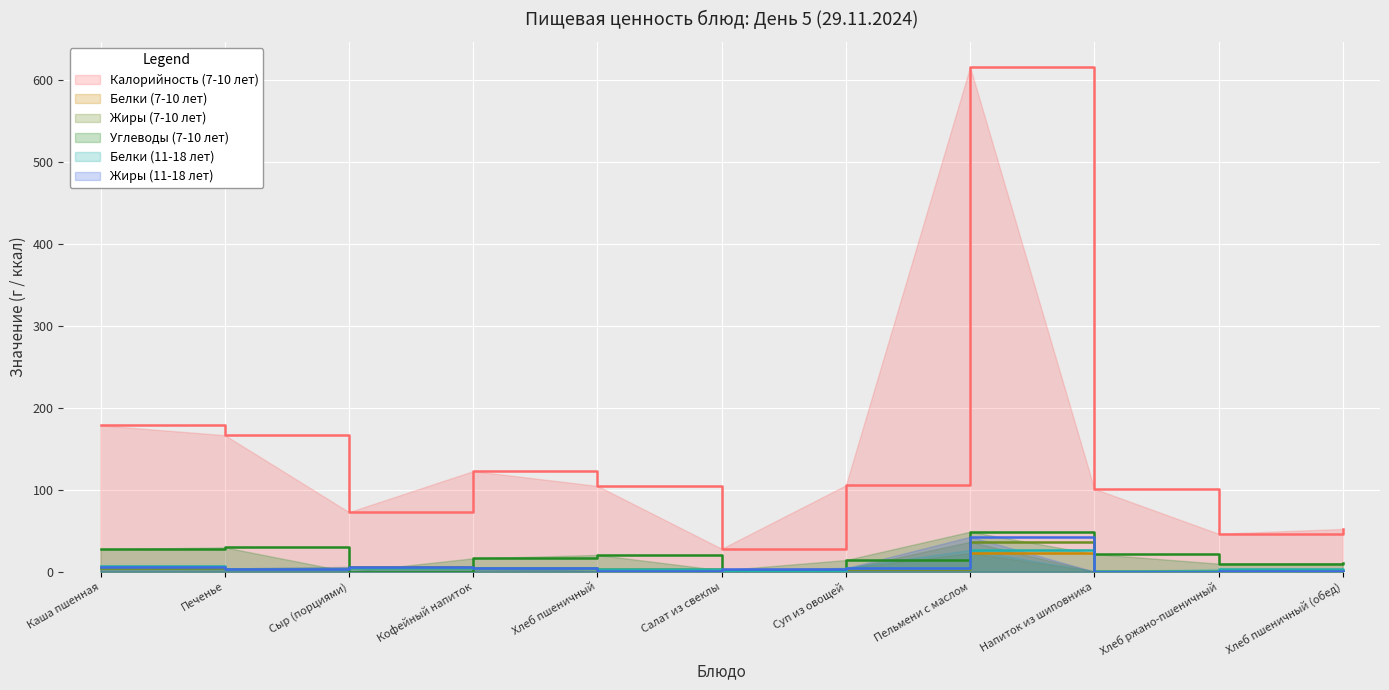

List the labels in order of Углеводы (7-10 лет) value, largest first.

Пельмени с маслом, Печенье, Каша пшенная, Напиток из шиповника, Хлеб пшеничный, Кофейный напиток, Суп из овощей, Хлеб пшеничный (обед), Хлеб ржано-пшеничный, Салат из свеклы, Сыр (порциями)